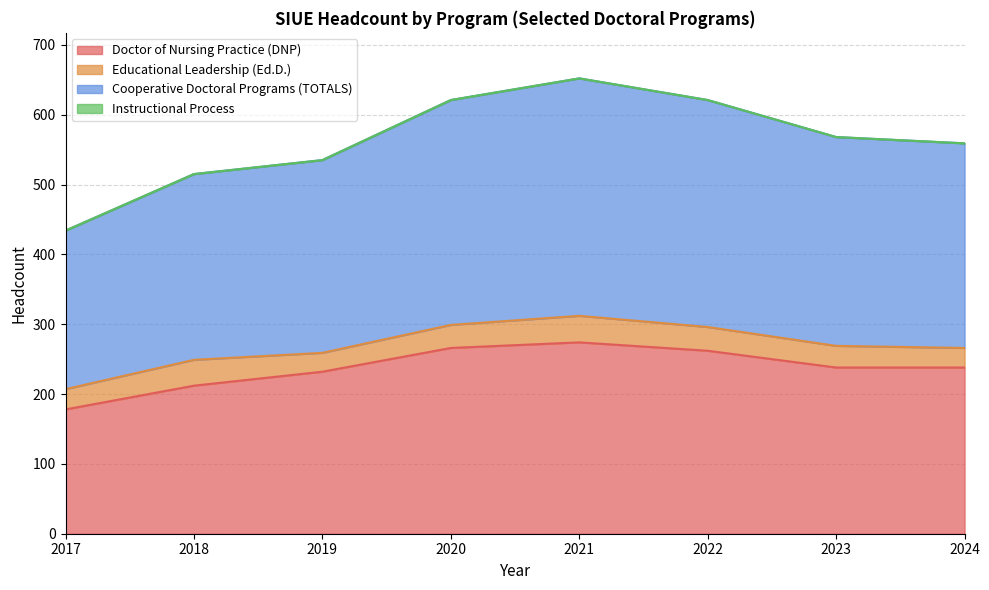

What is the minimum value for Doctor of Nursing Practice (DNP)?

178